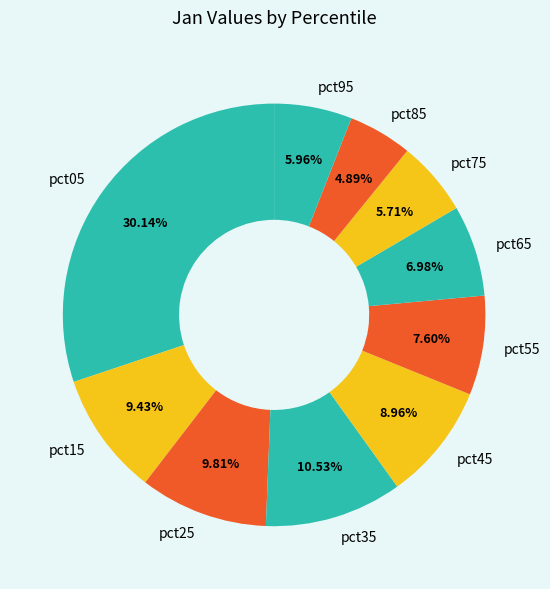

The pct85 slice represents 19% of the pie. True or false?

False